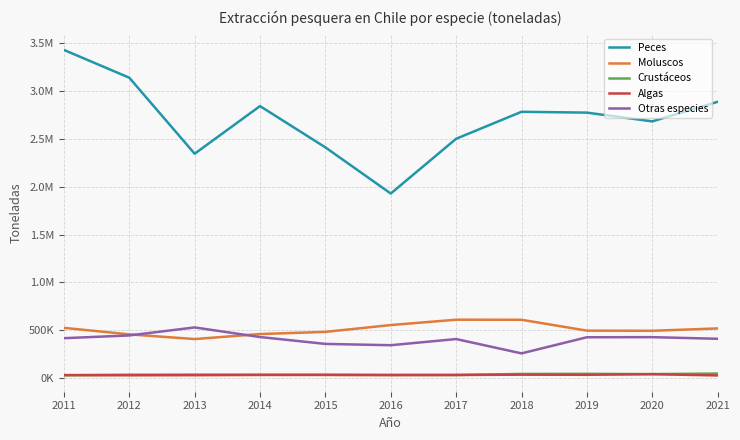

How many interior local valleys does the Peces series have?

3